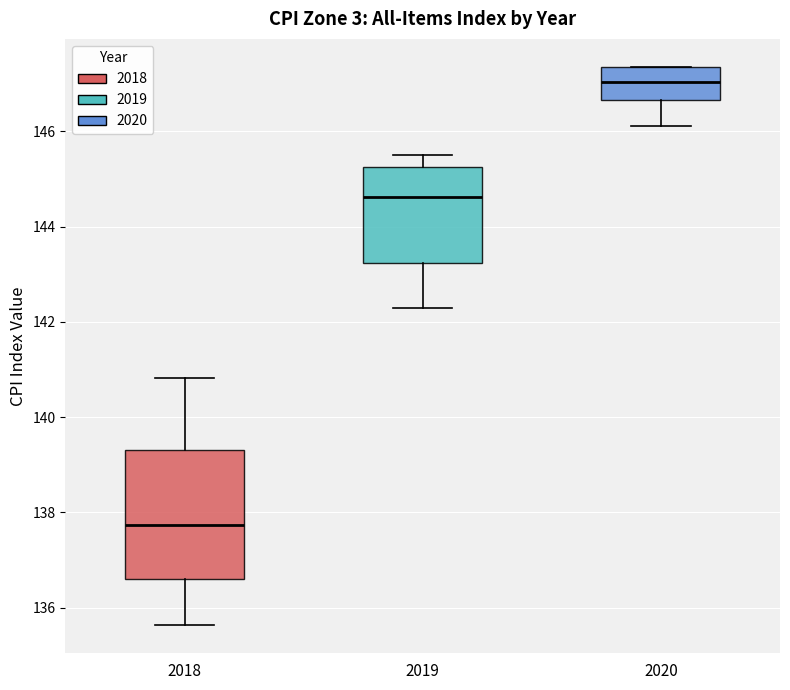

Where does the median line of the box at x = 2018 sit on the y-axis? The values are not printed on the chart, so give them approximately, as read against the axis.

137.8